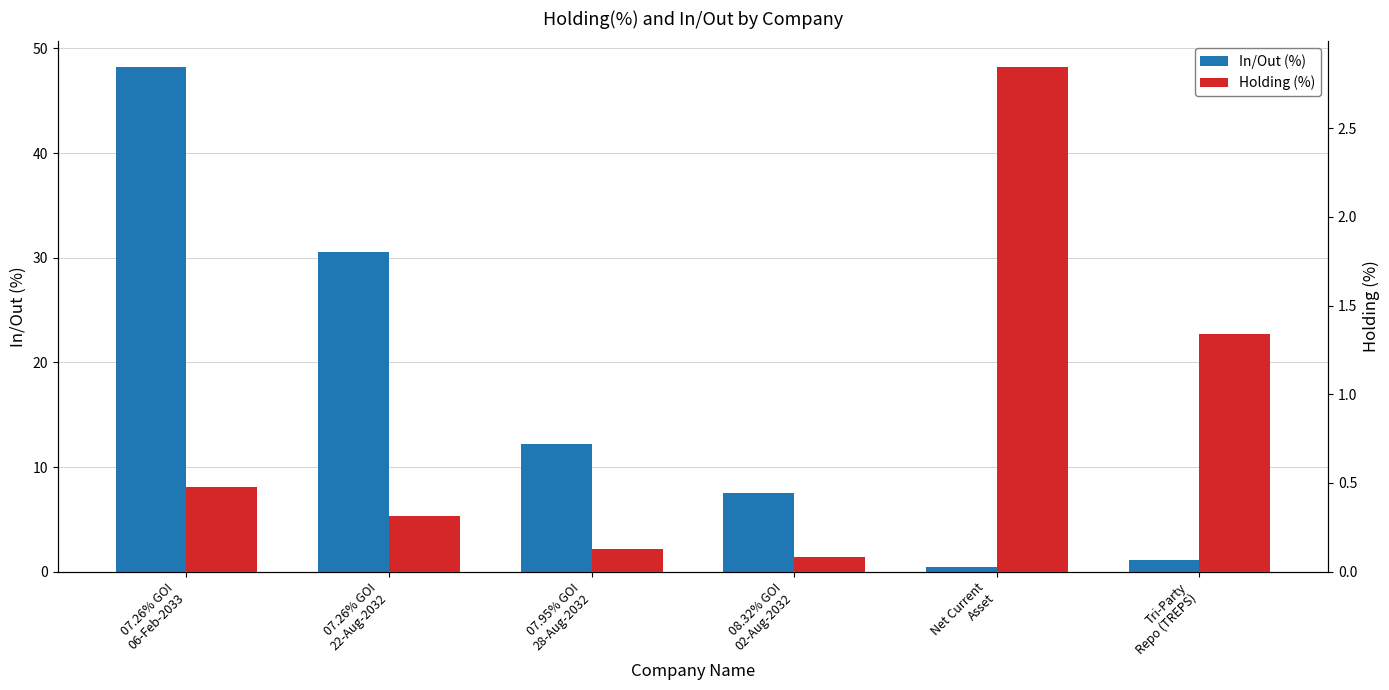

What is the maximum value for Holding (%)?

2.8